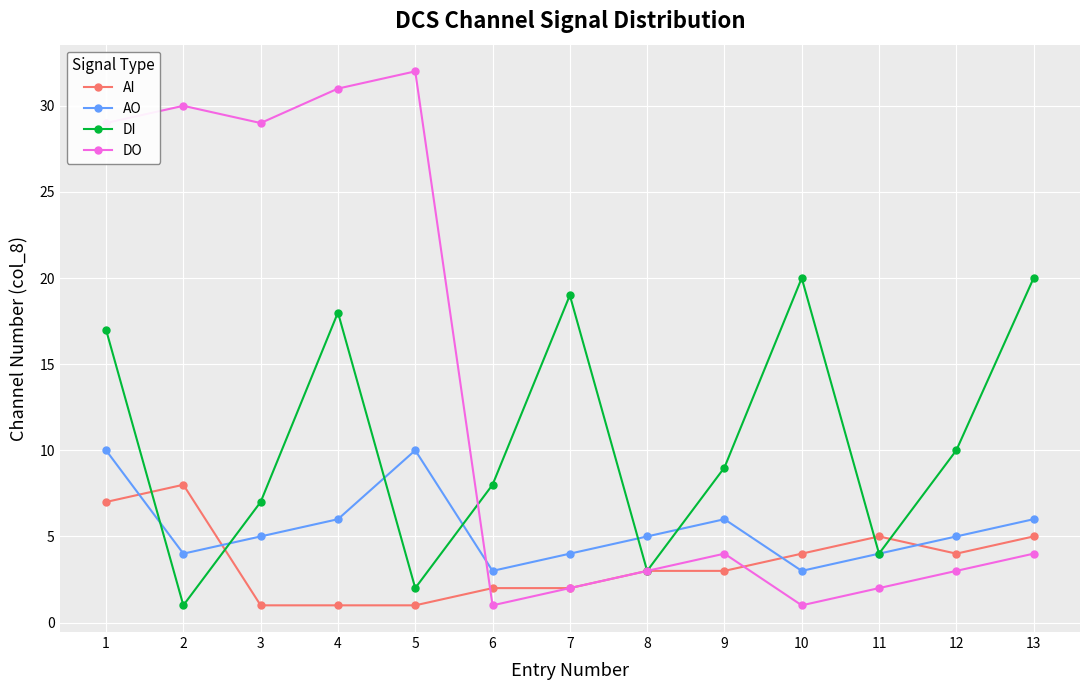

How many distinct data groups are displayed?

4